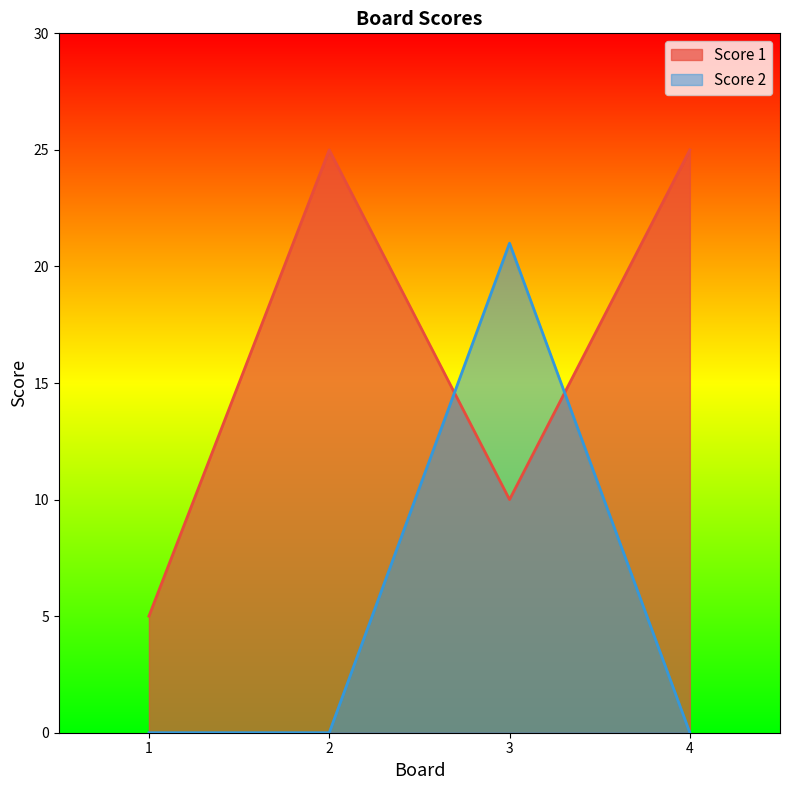

True or false: Score 2 has a value of 0 at 4.

True